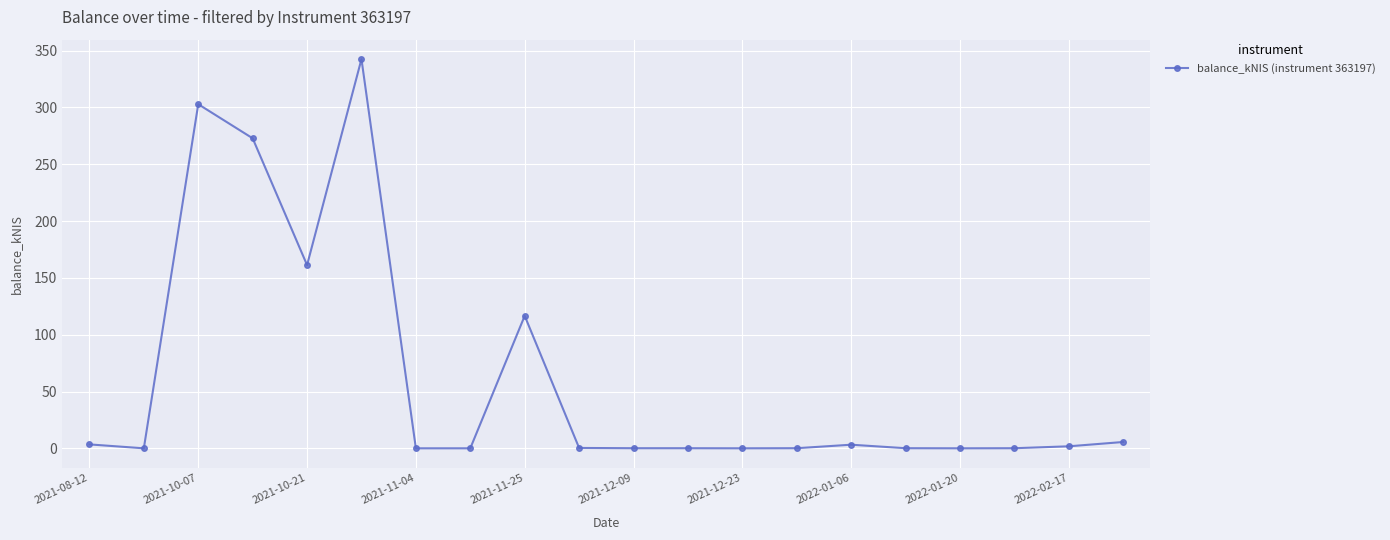

What is the difference between the maximum and minimum values?

342.6